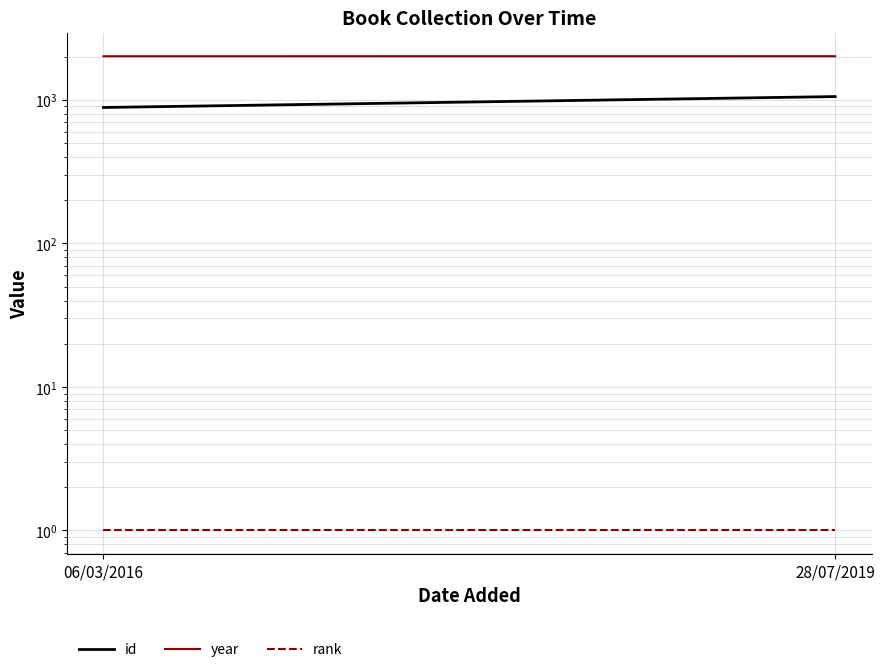

Which series has the widest spread of values?

id